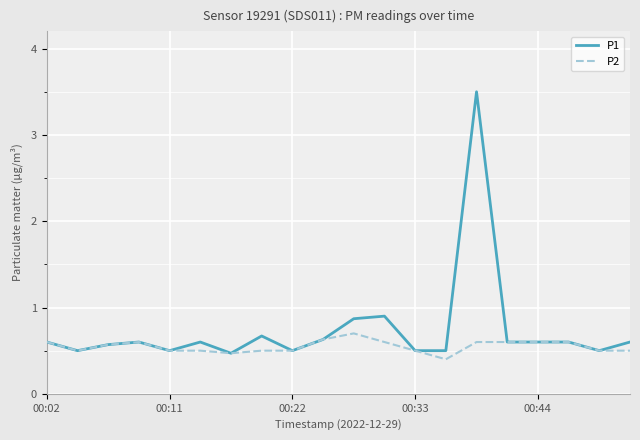

What is the minimum value for P2?

0.4